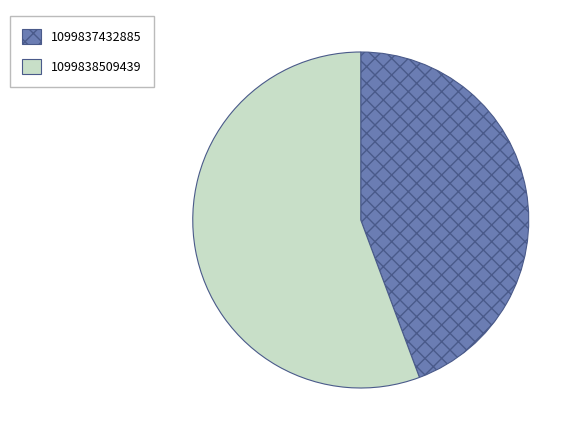

Which slice is the smallest?

1099837432885